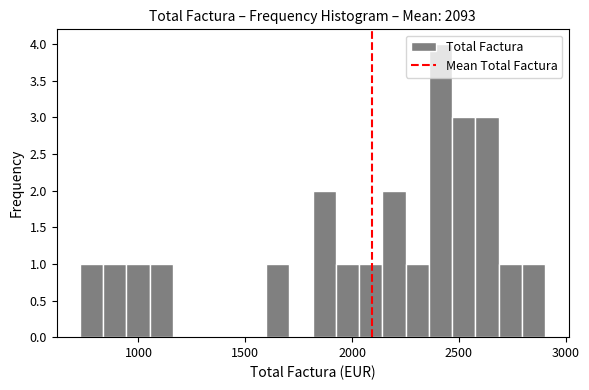

Read against the x-axis, roughly where is the centre of the tallest bar?

2400